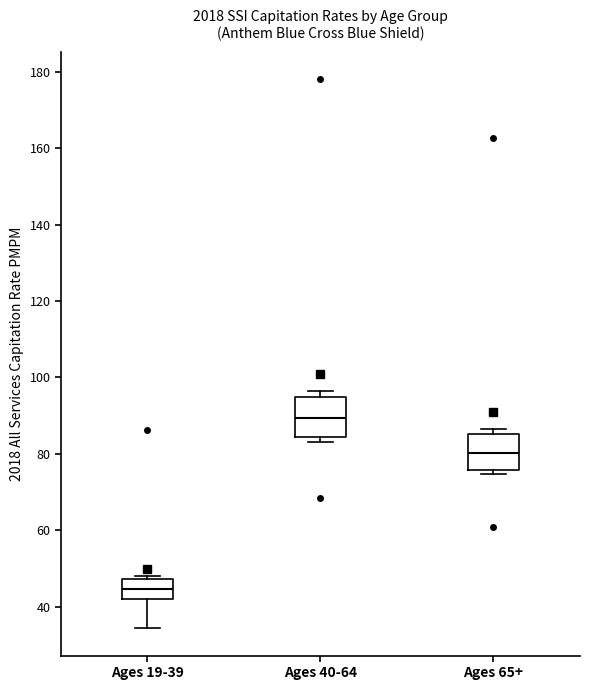

Where is the upper edge of the box for Ages 65+ on the y-axis? The values are not printed on the chart, so give them approximately, as read against the axis.

86